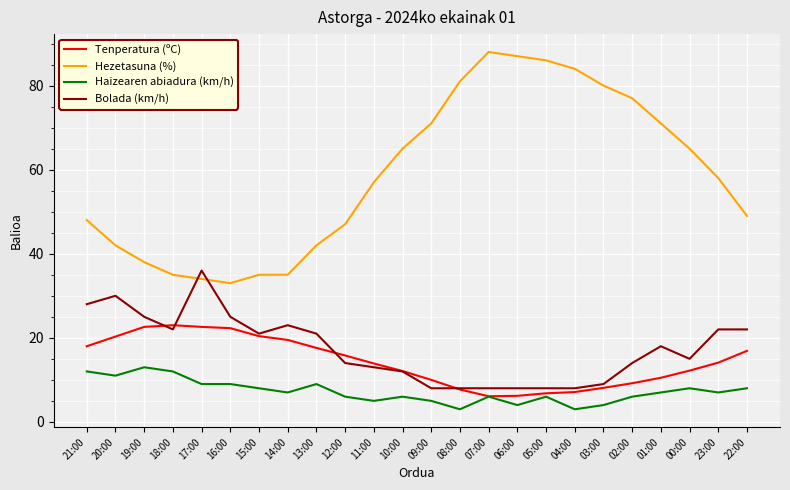

At 12:00, list the series in order from smallest to largest.

Haizearen abiadura (km/h), Bolada (km/h), Tenperatura (ºC), Hezetasuna (%)